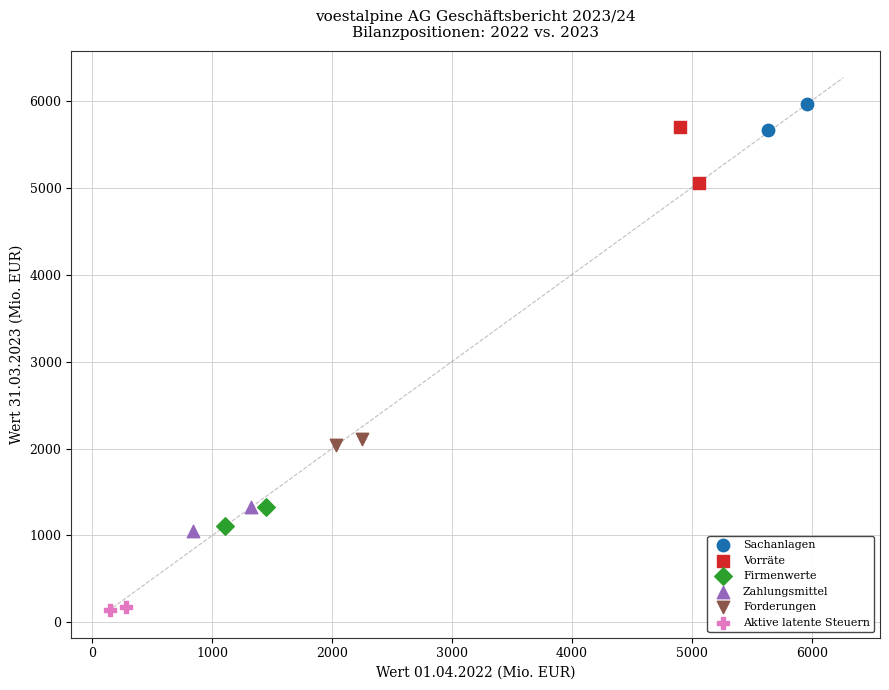

What are all the series names shown in the legend?

Sachanlagen, Vorräte, Firmenwerte, Zahlungsmittel, Forderungen, Aktive latente Steuern